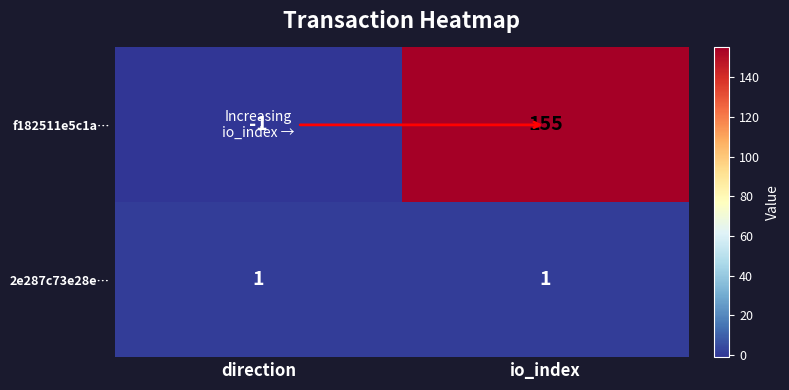

How many values in the f182511e5c1a… series are below 155?

1